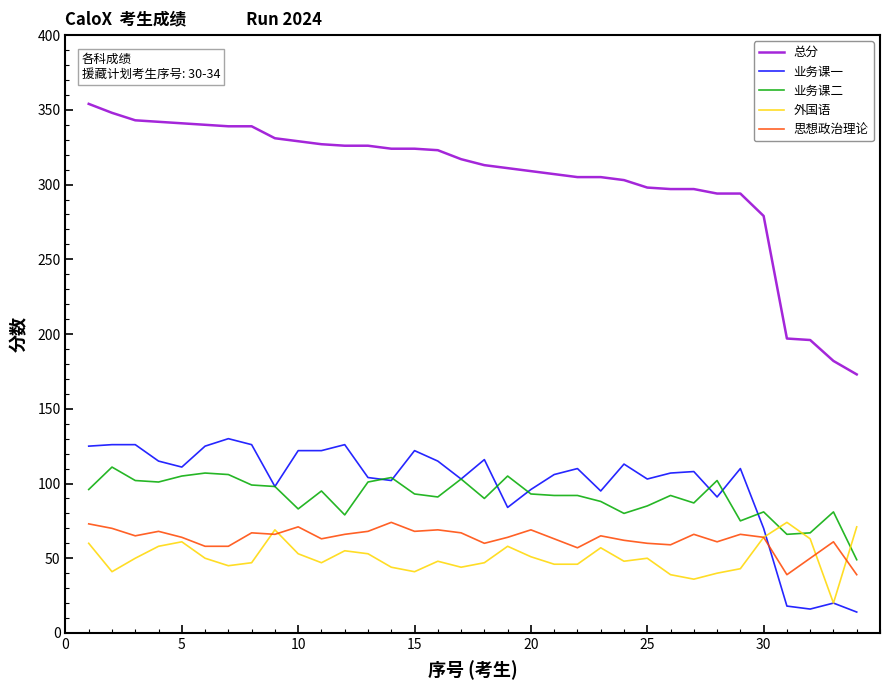

What are all the series names shown in the legend?

总分, 业务课一, 业务课二, 外国语, 思想政治理论